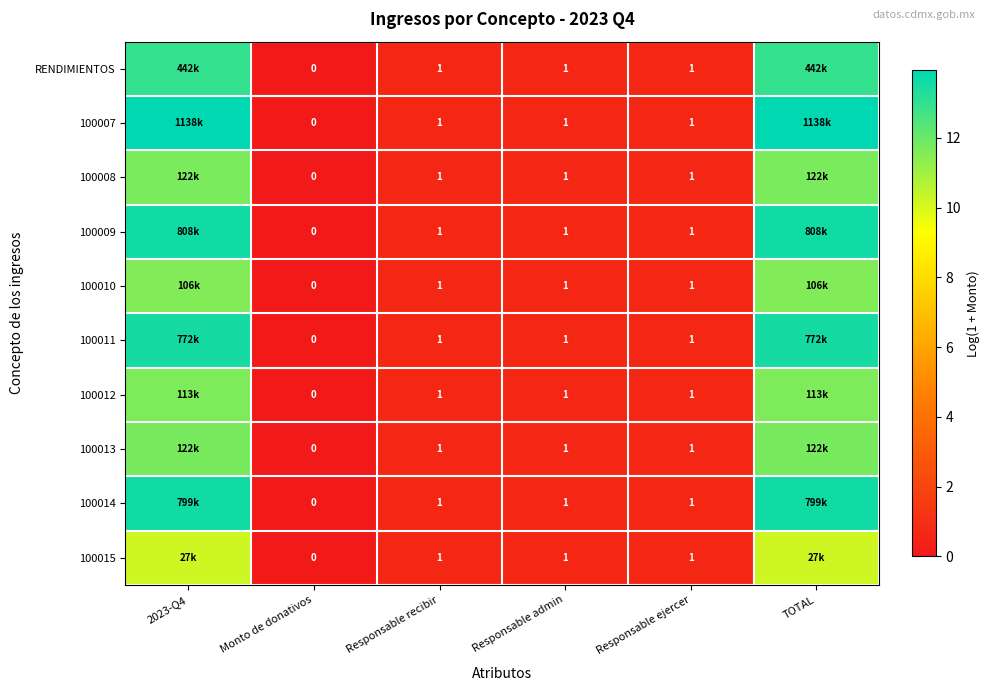

What value does the 100011 series have at 2023-Q4?

13.6